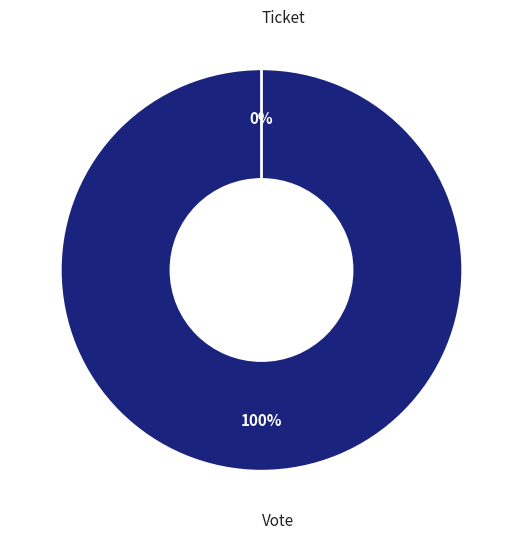

How many segments does this pie chart have?

2